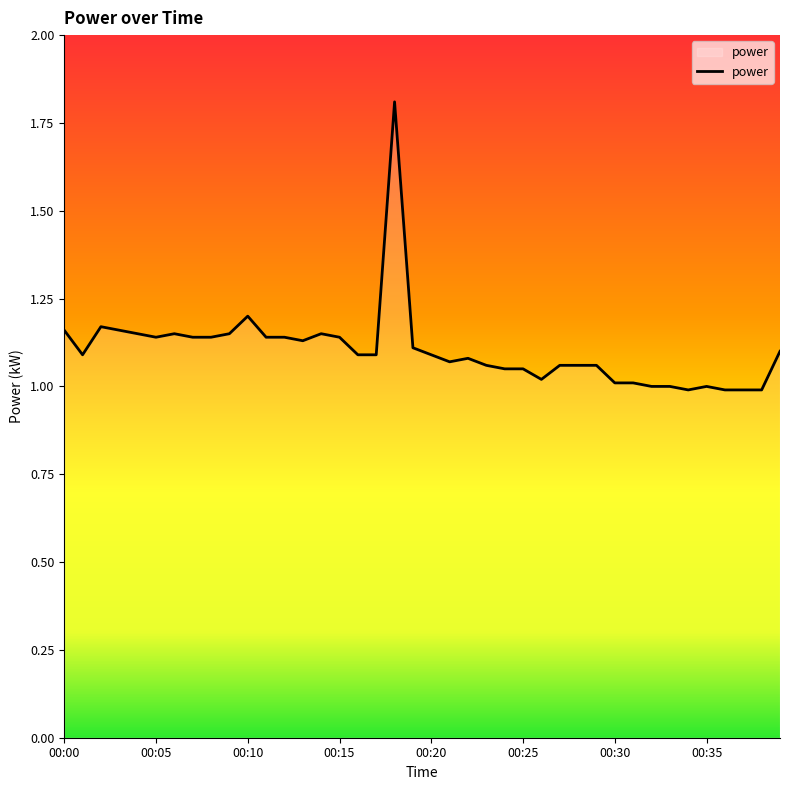

What is the greatest value displayed?

1.8